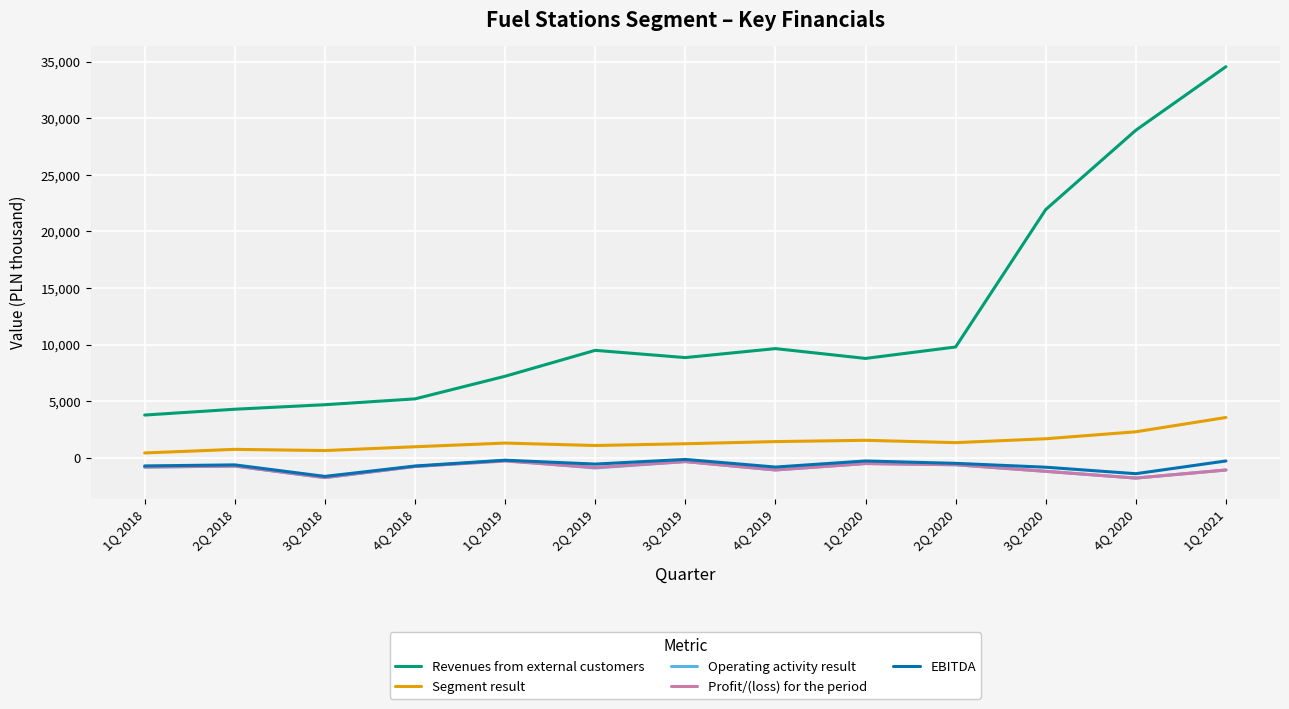

What is the difference between the second highest and second lowest values in the Operating activity result series?

1416.0